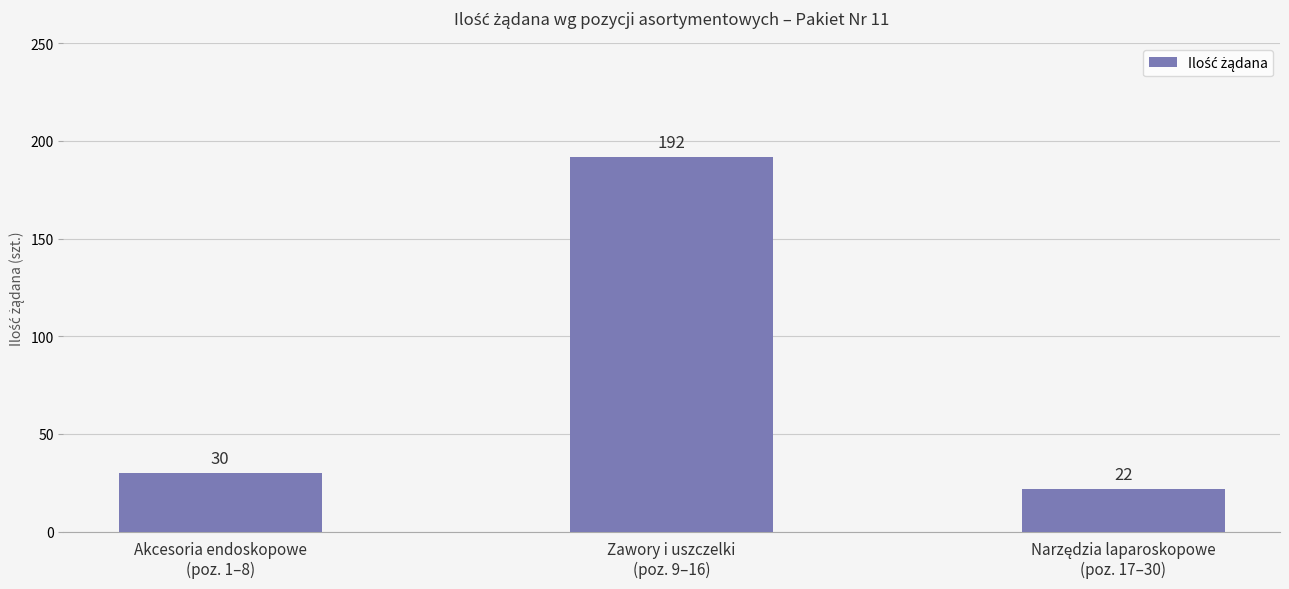

How many bars are there in total?

3